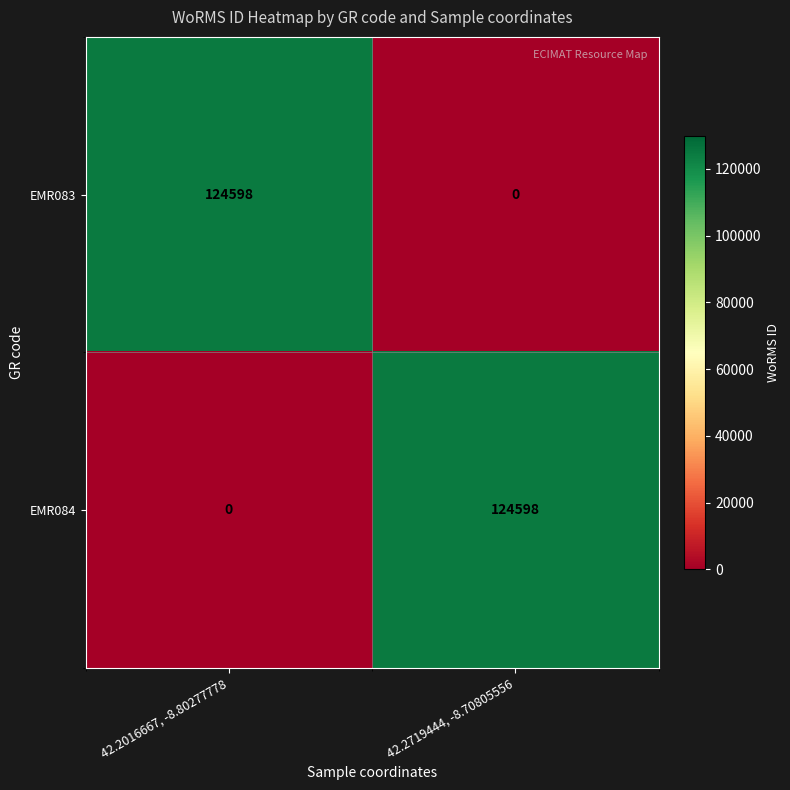

The EMR084 series shows 61815 at 42.2719444, -8.70805556. True or false?

False